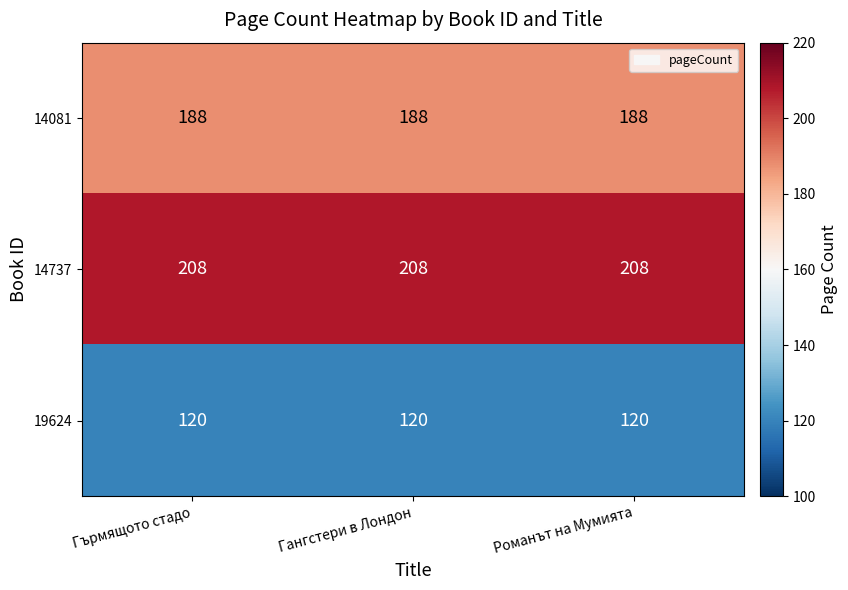

True or false: 19624 has a value of 25 at Романът на Мумията.

False